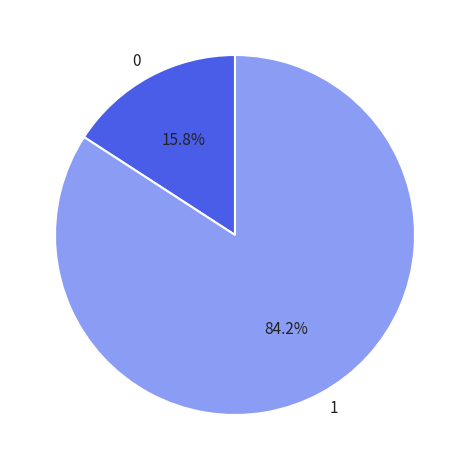

Does any single category account for the majority?

Yes